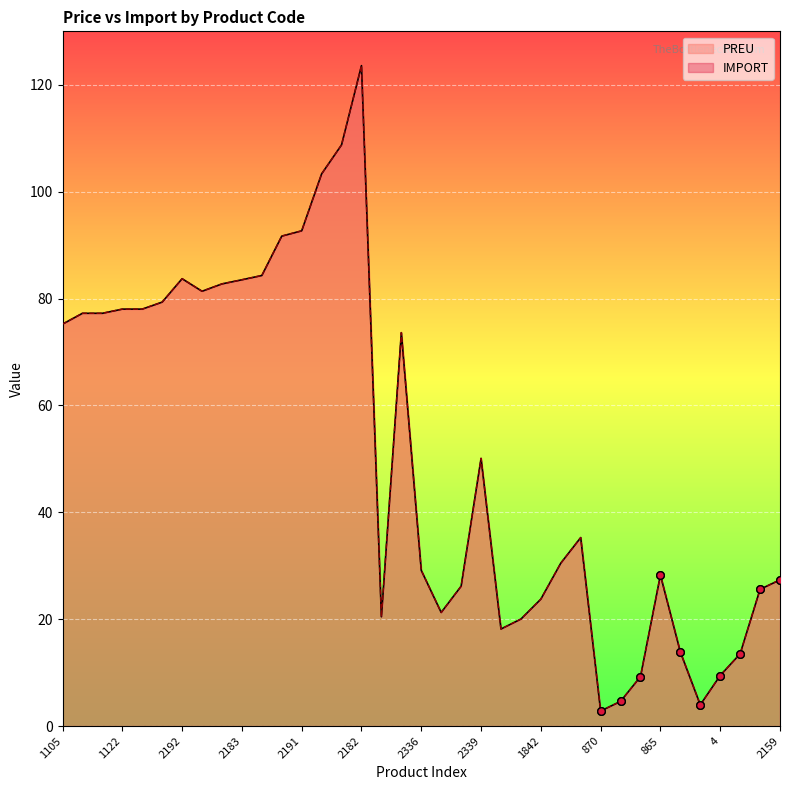

At how many categories does at least one series exceed 115?

1